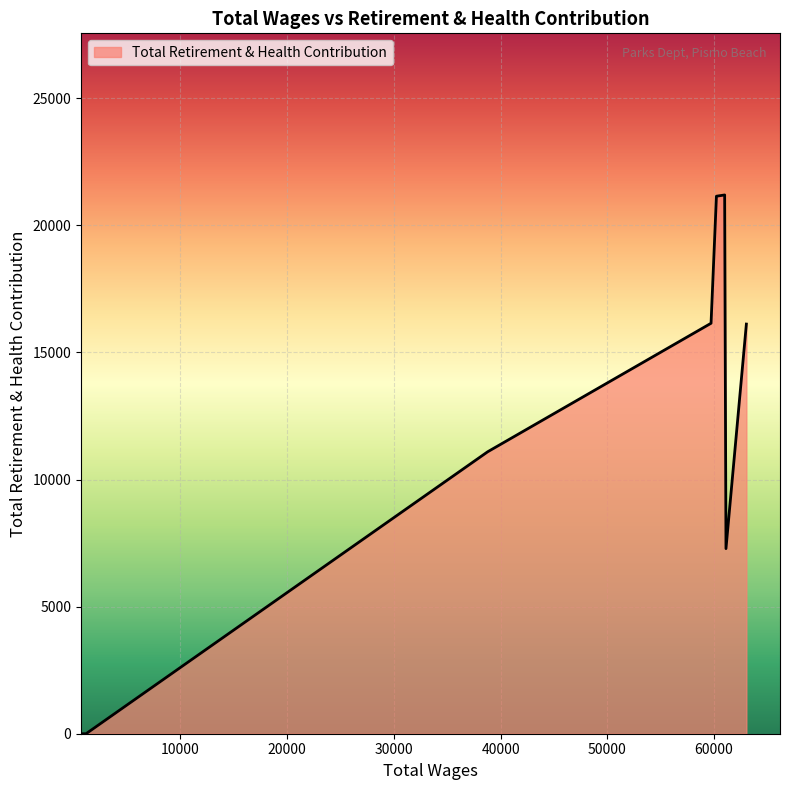

What is the sum of all values?

92991